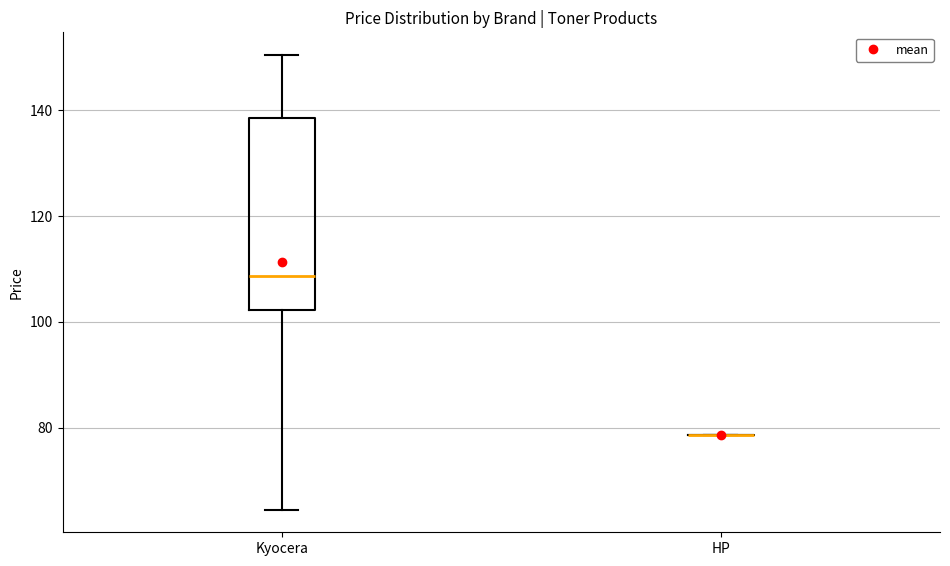

Reading left to right, read every box against the y-axis: the position of its median line, the range the box covers, and the ends of its whiskers. The values are not printed on the chart, so give them approximately, as read against the axis.

Kyocera: median 108, box 102 to 138, whiskers 64 to 150
HP: box collapsed to a line at 78, whiskers 78 to 78